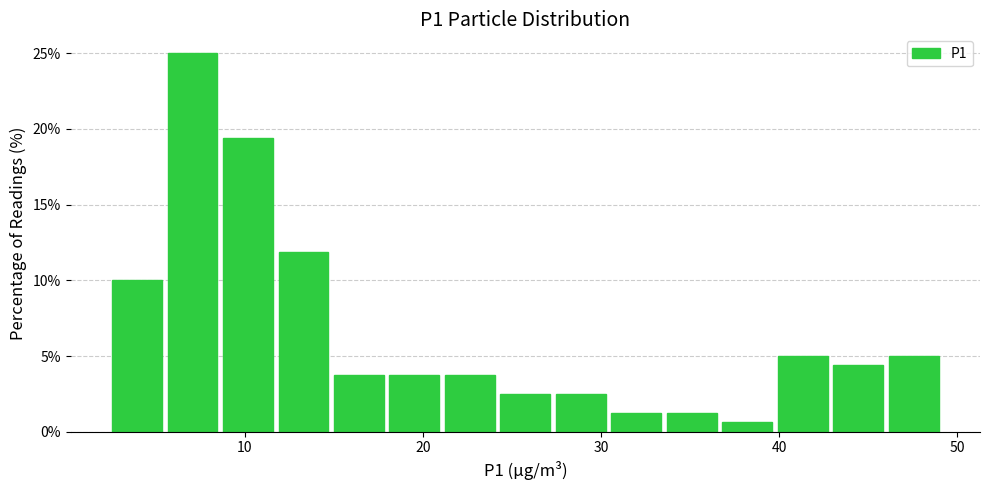

Read against the x-axis, roughly where is the centre of the tallest bar?

7